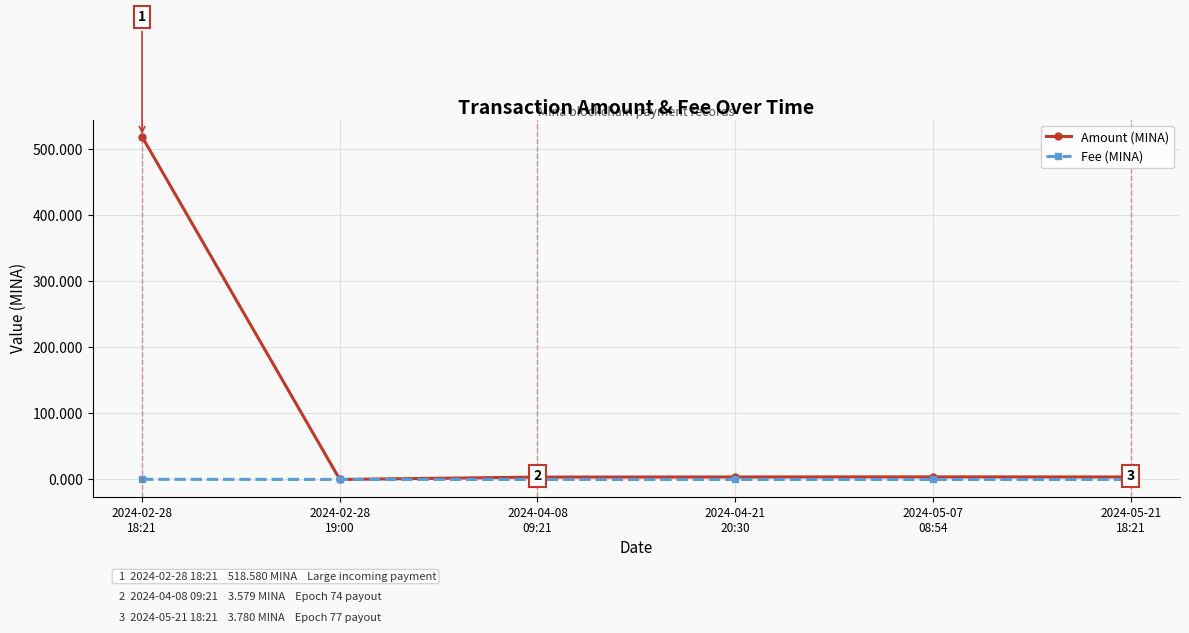

Does the chart display data point markers on the line(s)?

Yes